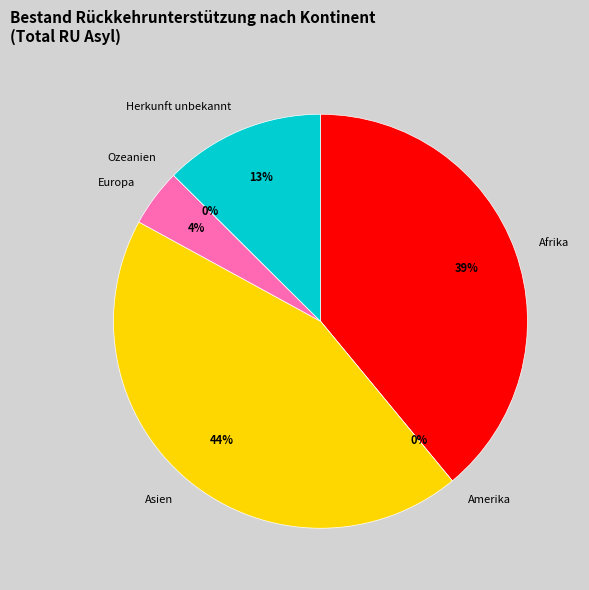

Combined, do Herkunft unbekannt and Europa account for over 50%?

No